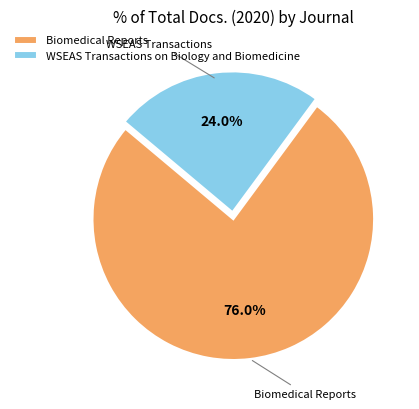

Rank the categories by value from highest to lowest.

Biomedical Reports, WSEAS Transactions on Biology and Biomedicine